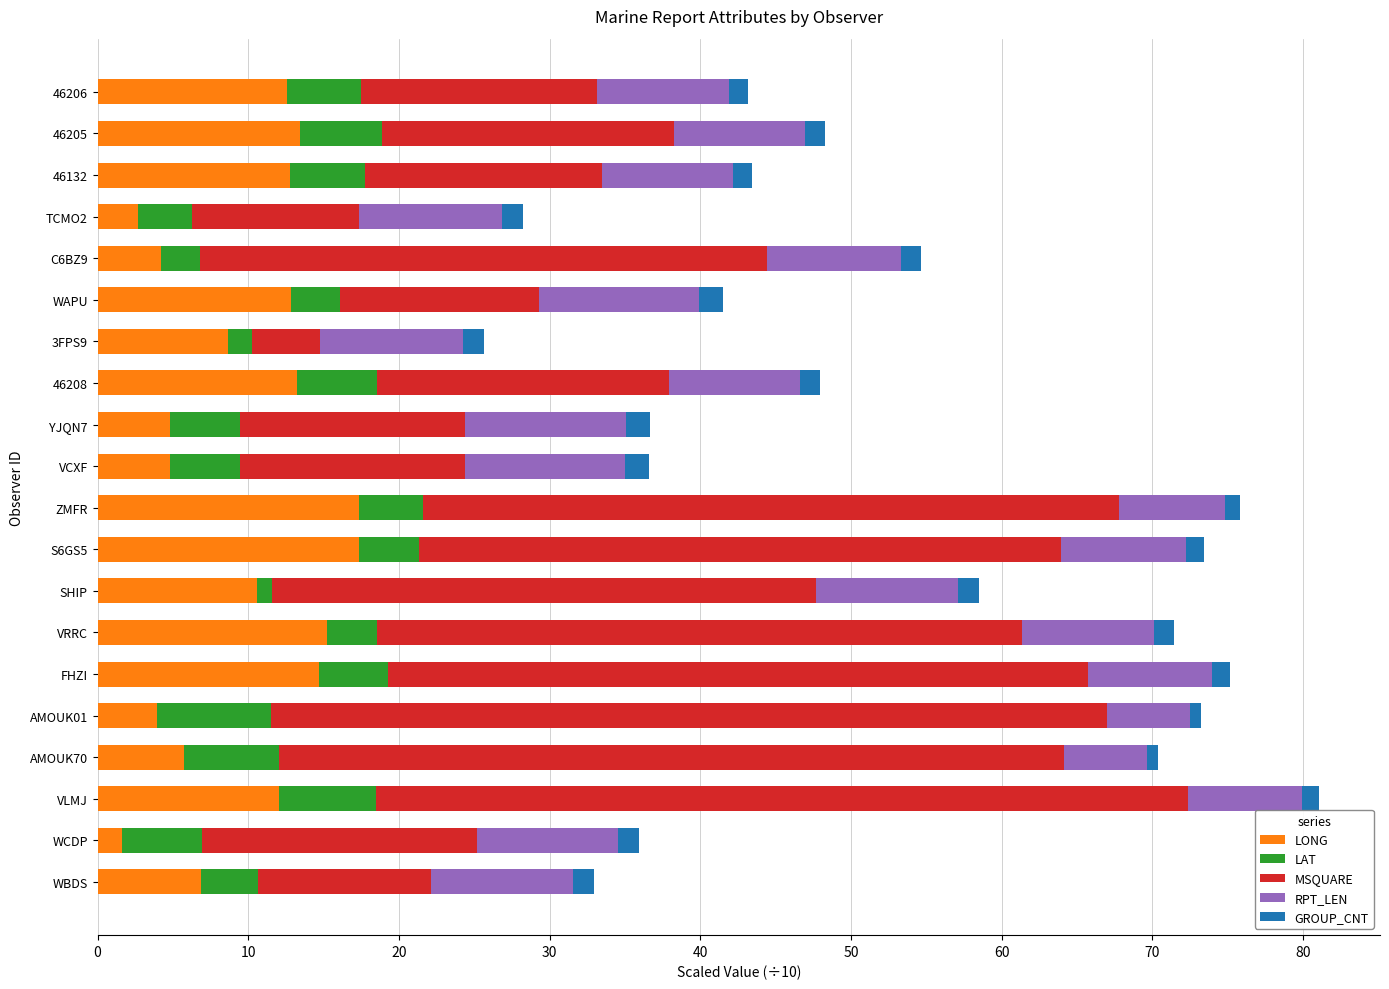

What are all the series names shown in the legend?

LONG, LAT, MSQUARE, RPT_LEN, GROUP_CNT